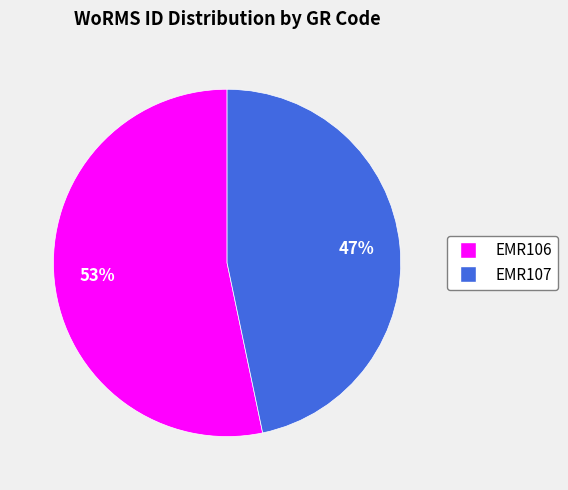

Rank the categories by value from highest to lowest.

EMR106, EMR107